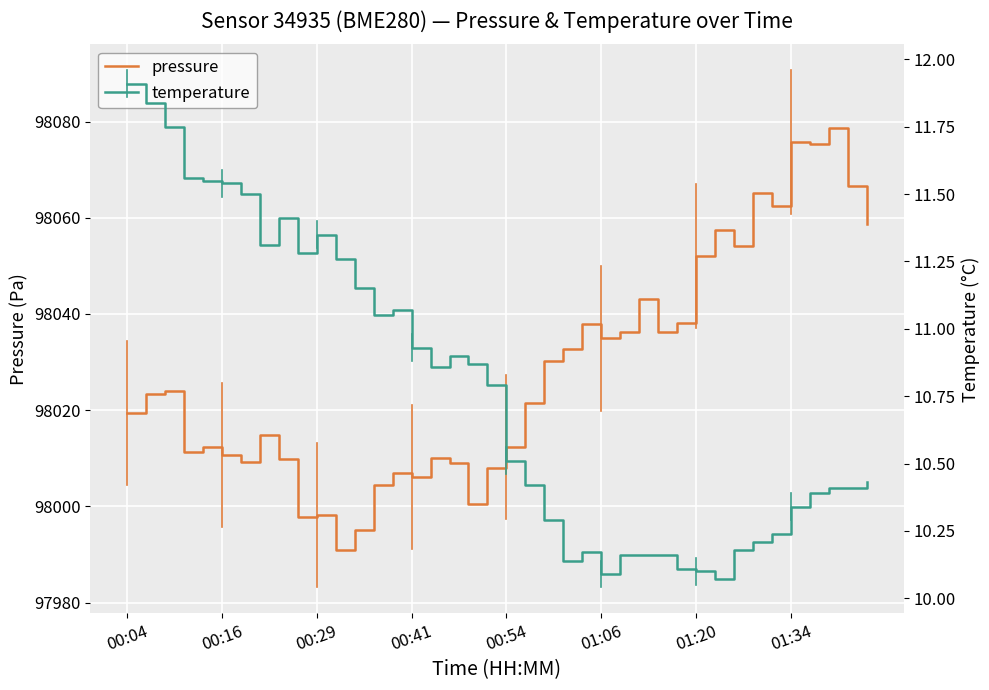

True or false: temperature and pressure intersect in this chart.

False